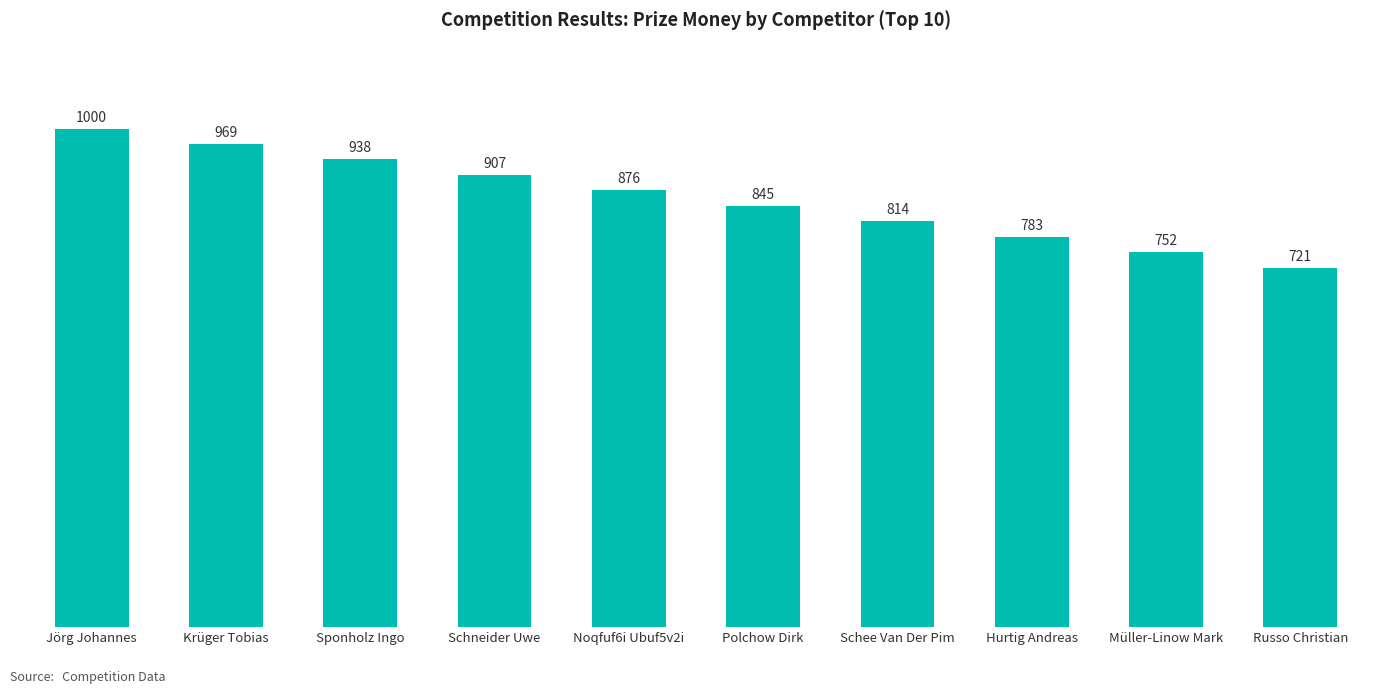

What is the difference between the values at Schee Van Der Pim and Noqfuf6i Ubuf5v2i?

62